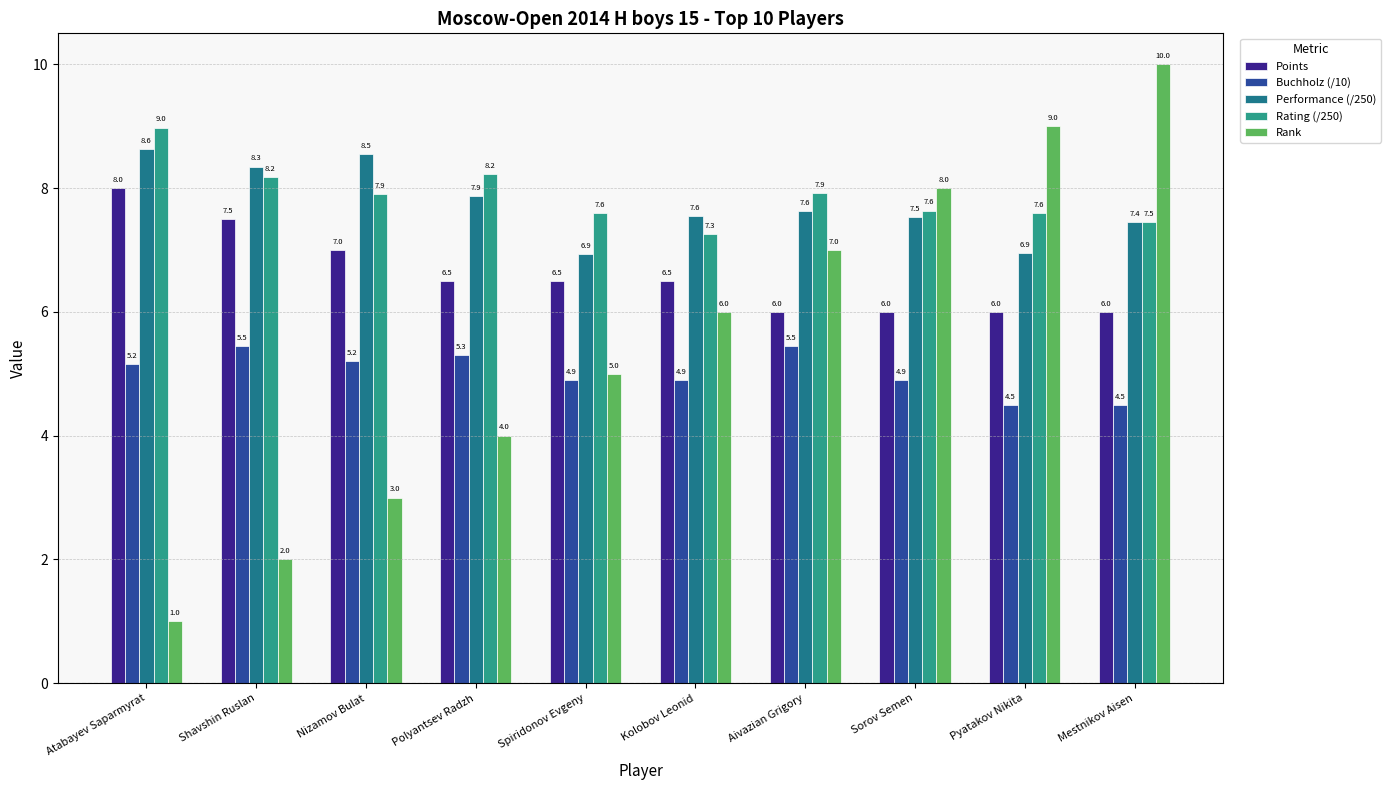

Reading left to right, what are all the values shown in this chart?

Points: 8.0	7.5	7.0	6.5	6.5	6.5	6.0	6.0	6.0	6.0
Buchholz (/10): 5.2	5.5	5.2	5.3	4.9	4.9	5.5	4.9	4.5	4.5
Performance (/250): 8.6	8.3	8.5	7.9	6.9	7.6	7.6	7.5	6.9	7.4
Rating (/250): 9.0	8.2	7.9	8.2	7.6	7.3	7.9	7.6	7.6	7.5
Rank: 1.0	2.0	3.0	4.0	5.0	6.0	7.0	8.0	9.0	10.0